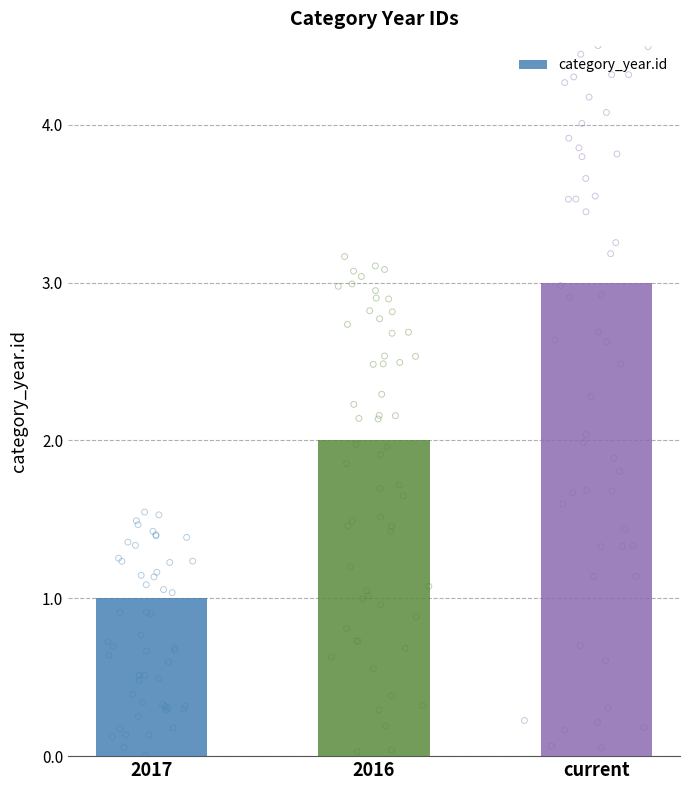

What is the change in value from 2017 to 2016?

+1